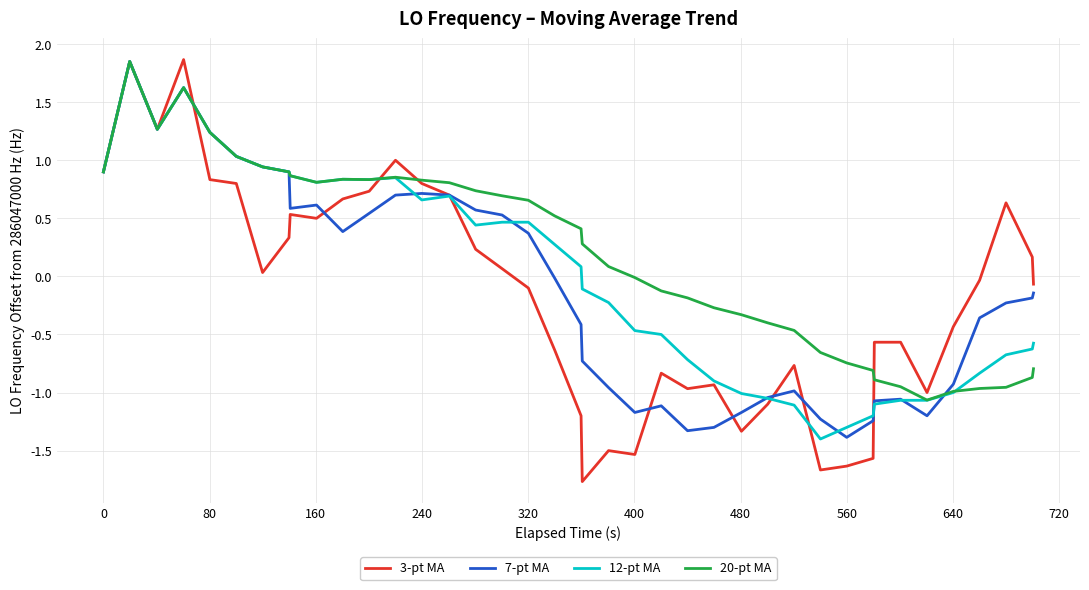

How many lines are shown in the chart?

4